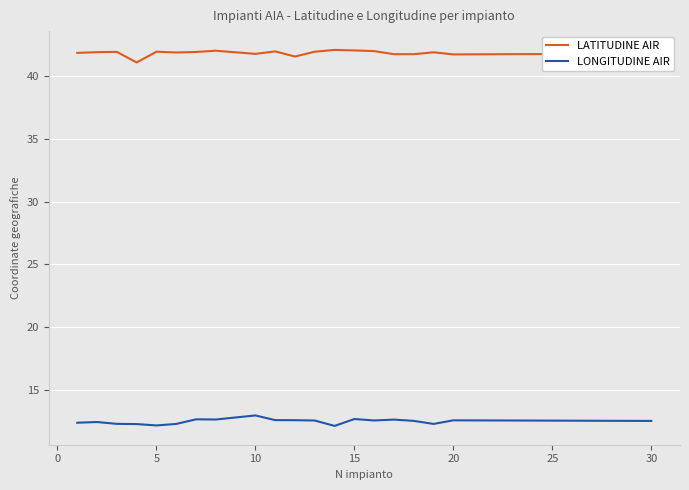

True or false: LATITUDINE AIR and LONGITUDINE AIR intersect in this chart.

False